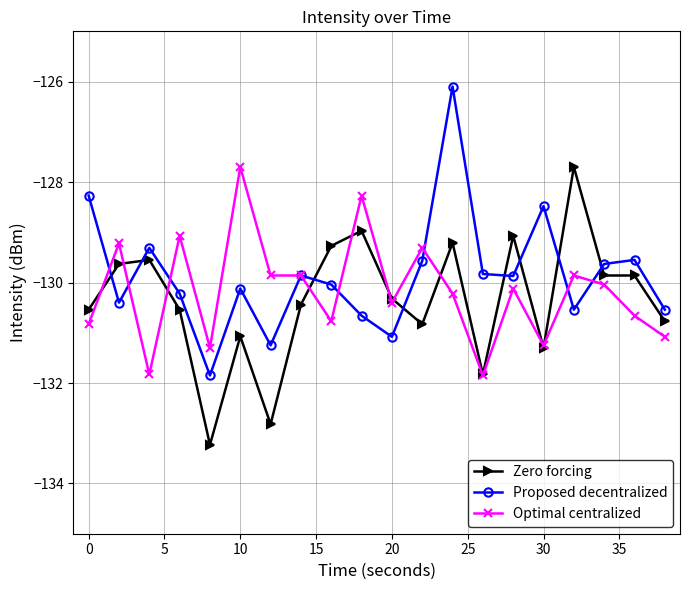

In Proposed decentralized, how many points are higher than both neighbors (excluding endpoints)?

6